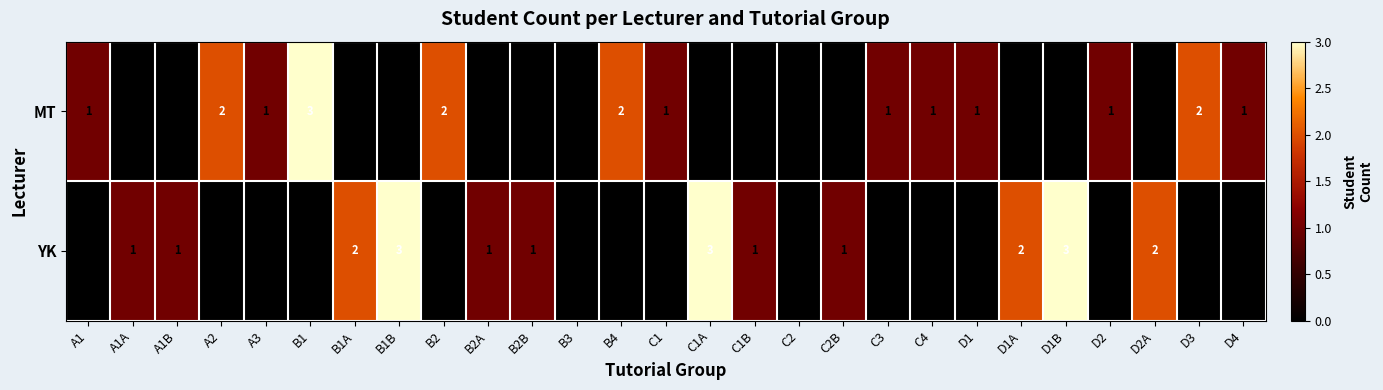

What is the difference between the maximum and minimum values in the MT series?

3